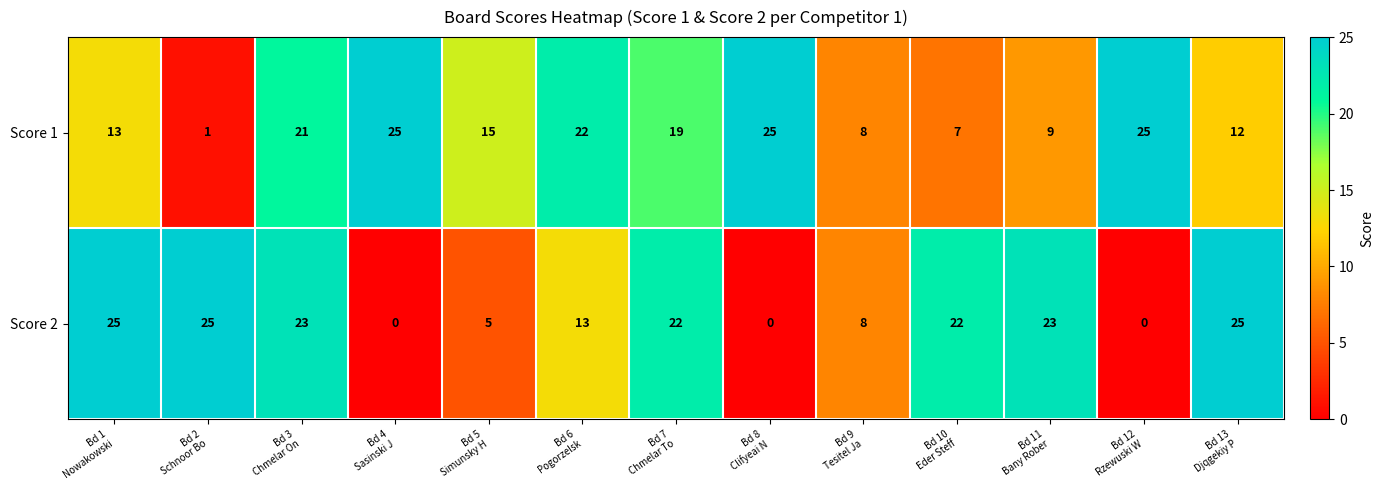

At how many categories does at least one series exceed 18?

11